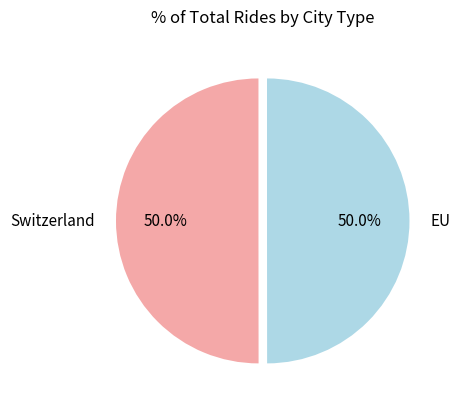

What is the ratio of the value at Switzerland to the value at EU?

1.0